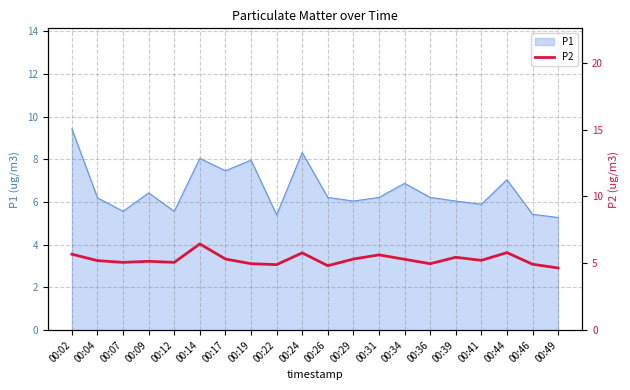

The value of P1 at 00:17 is 7.5. True or false?

True